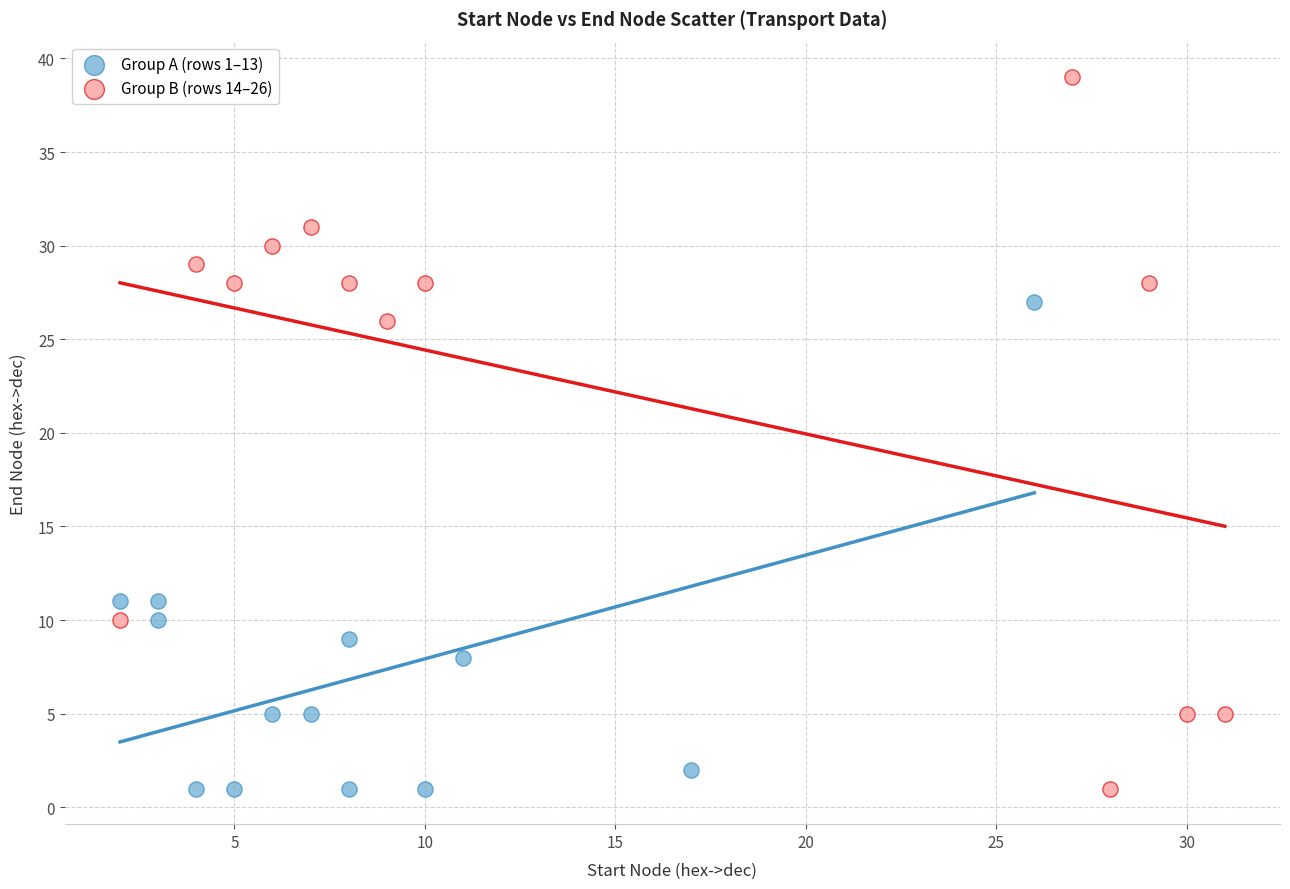

Which series has the largest Y range (max minus min)?

Group B (rows 14–26)